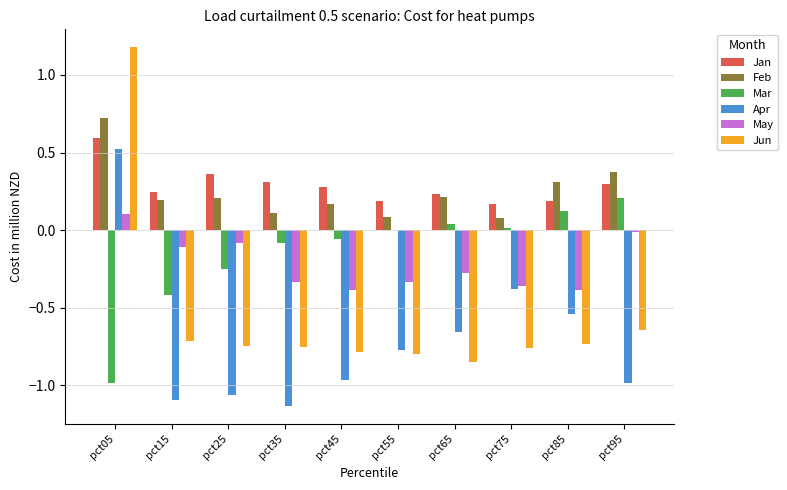

The value of Apr at pct15 is -1.9. True or false?

False